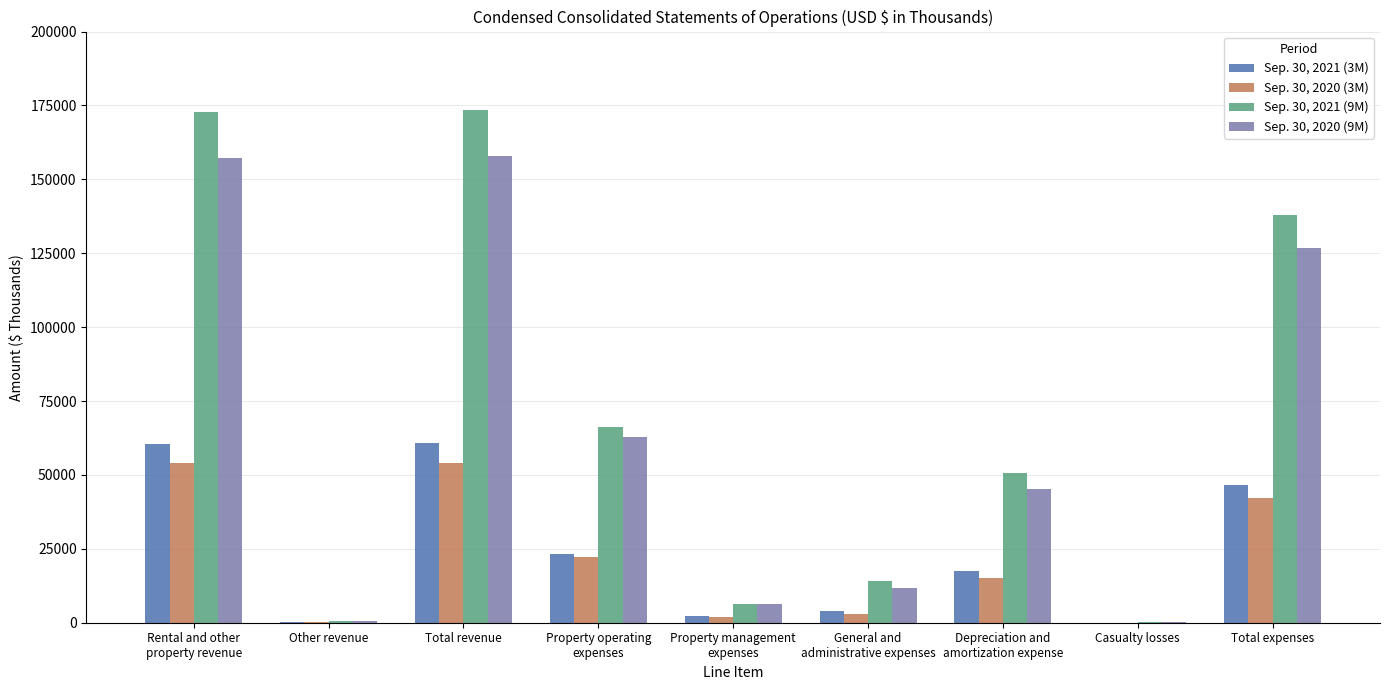

Where is Sep. 30, 2021 (9M) nearest to the value 86847?

Property operating
expenses